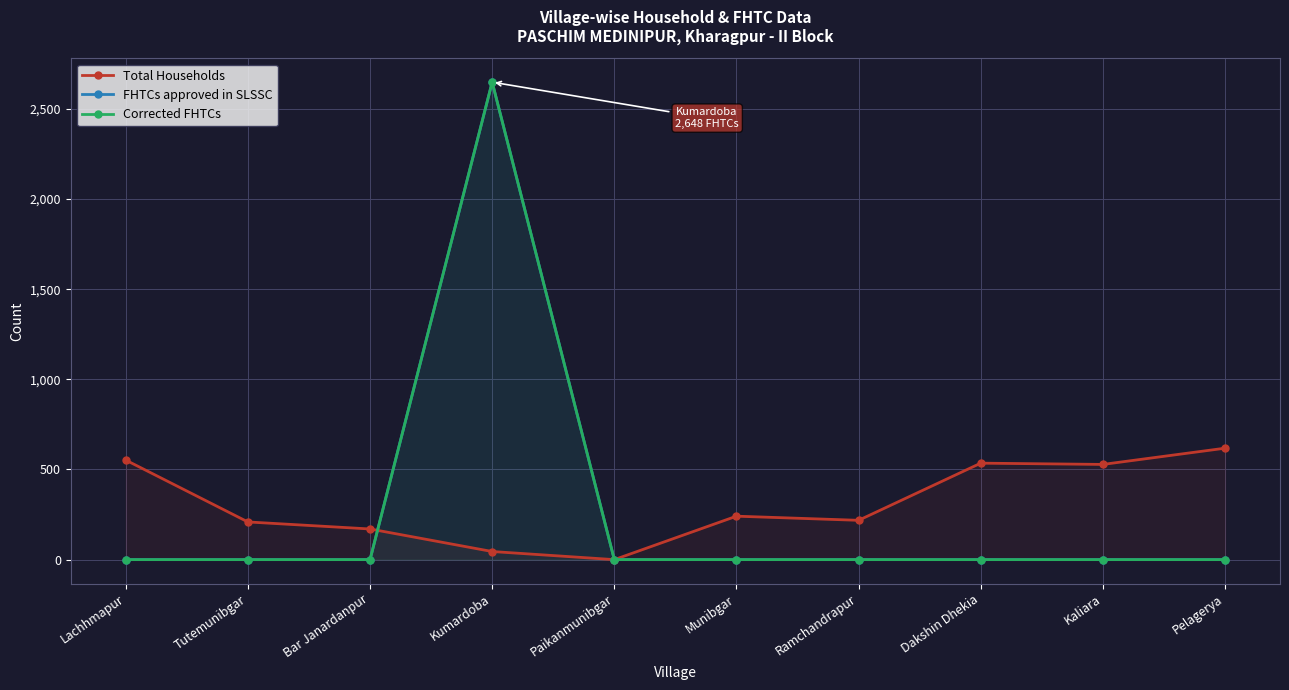

After their last crossing, which series has the higher values: FHTCs approved in SLSSC or Total Households?

FHTCs approved in SLSSC